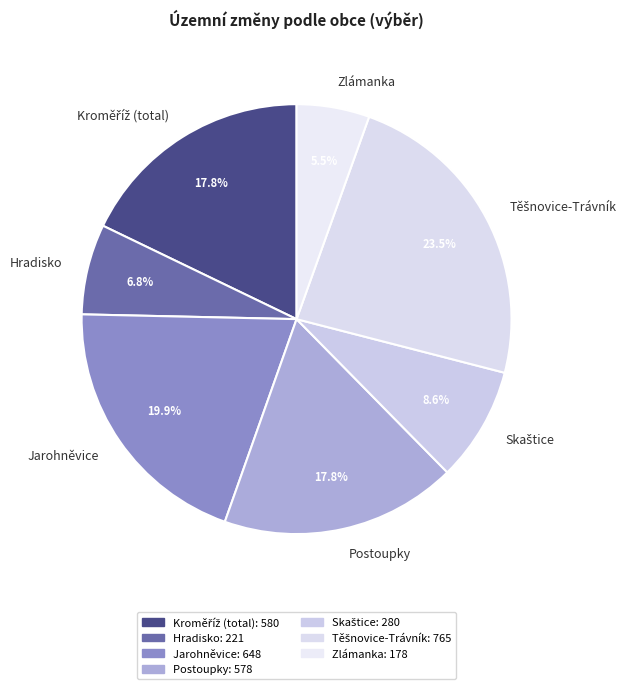

How many slices are in this pie chart?

7